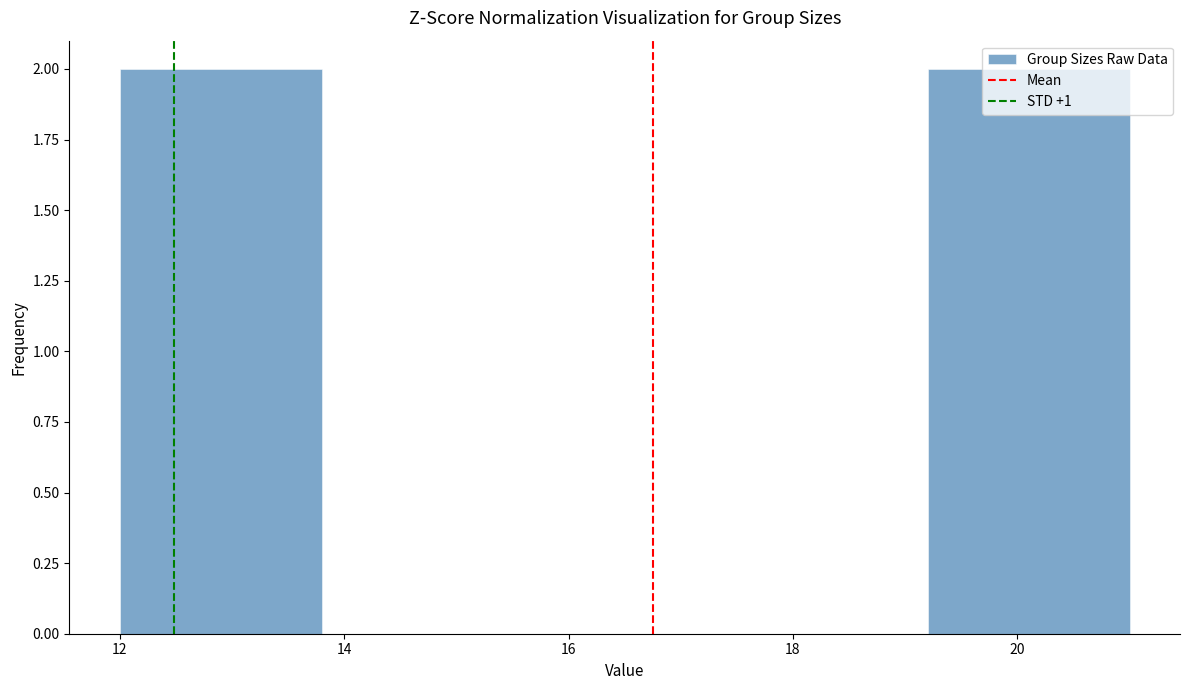

How tall is the bar that spans 19.2 to 21.0 on the x-axis? The values are not printed on the chart, so give them approximately, as read against the axis.

2